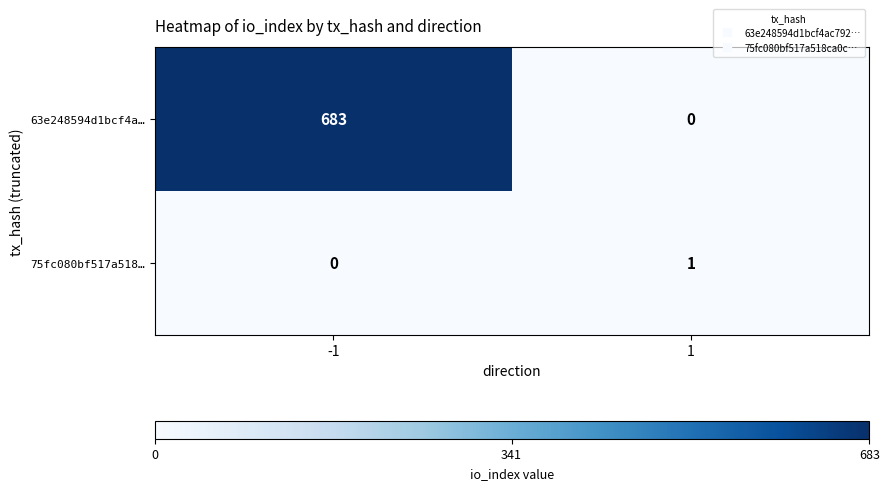

True or false: 63e248594d1bcf4a… has a value of 683 at -1.

True